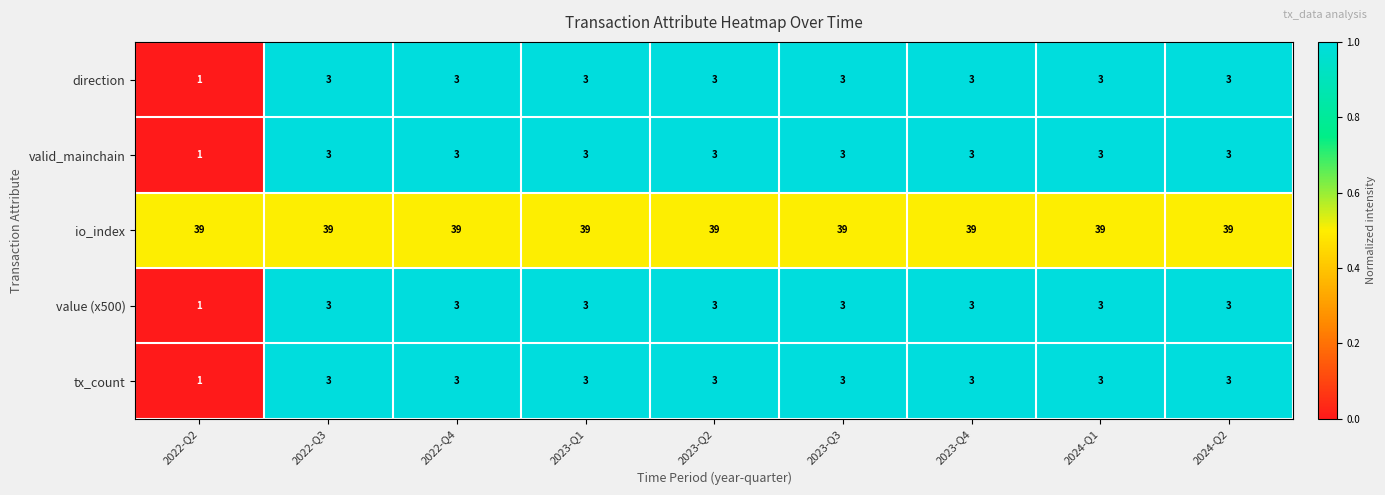

The valid_mainchain series shows 1 at 2024-Q1. True or false?

False